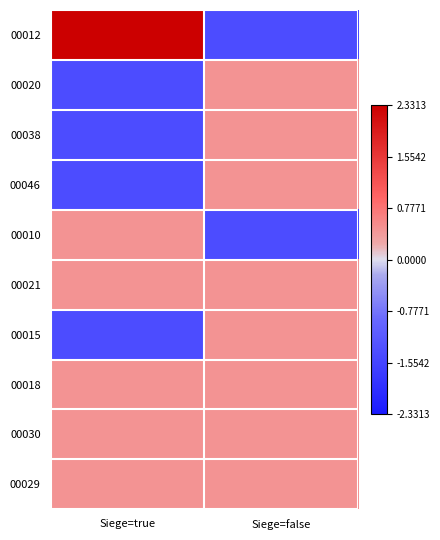

Rank the series at Siege=false from highest to lowest value.

00020, 00038, 00046, 00021, 00015, 00018, 00030, 00029, 00012, 00010